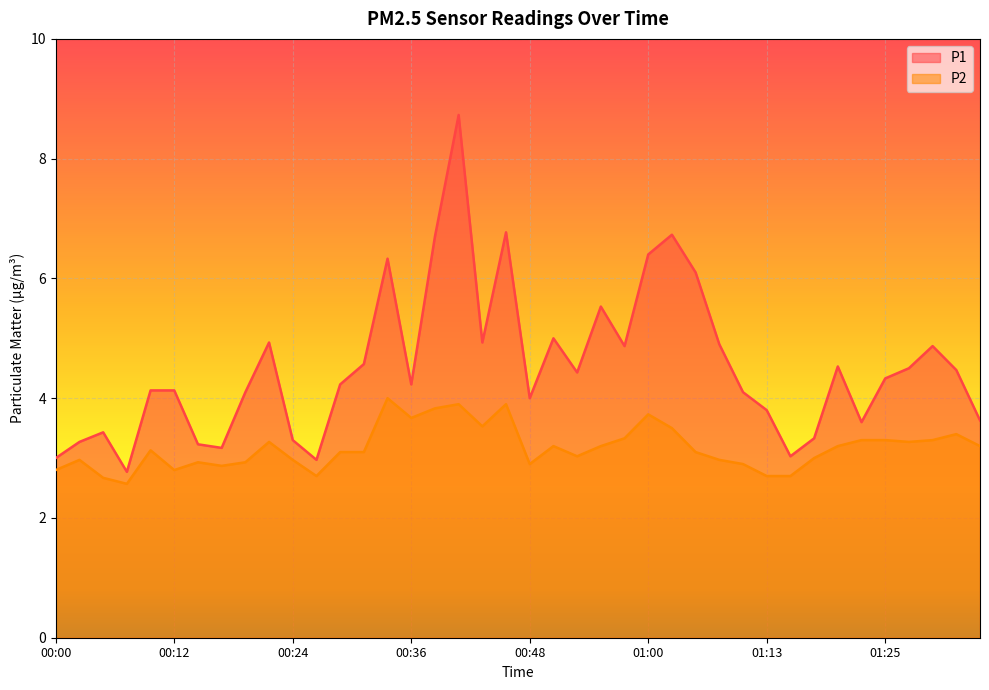

What is the average value of the P1 series?

4.5